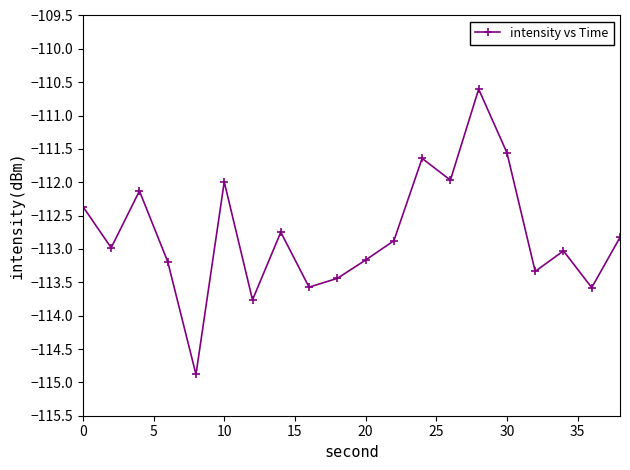

What is the value of the 11th point from the left?

-113.2